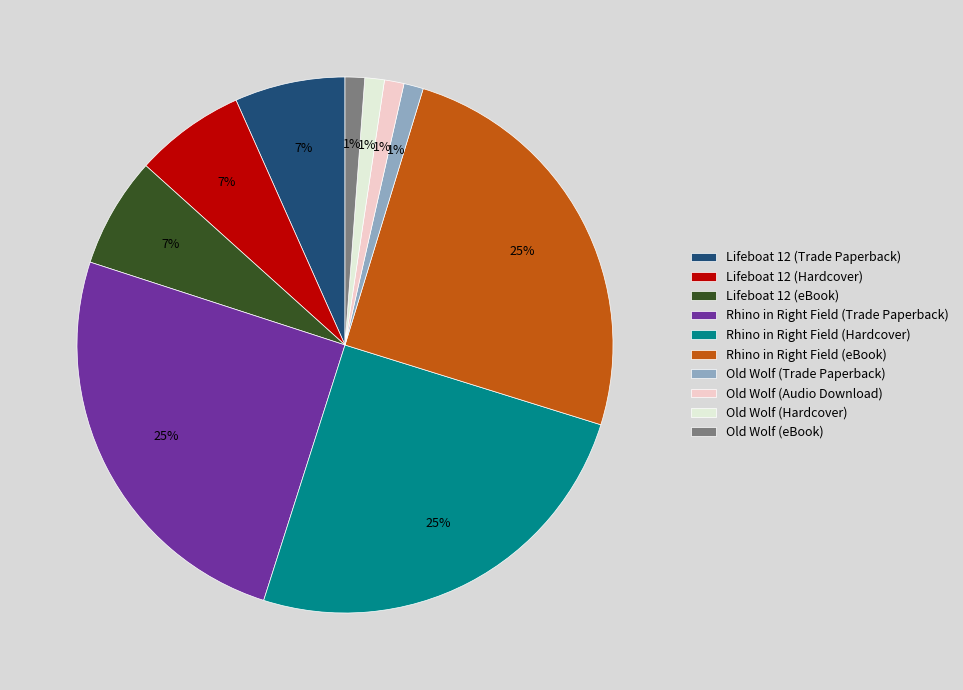

Is there a majority slice in this chart?

No